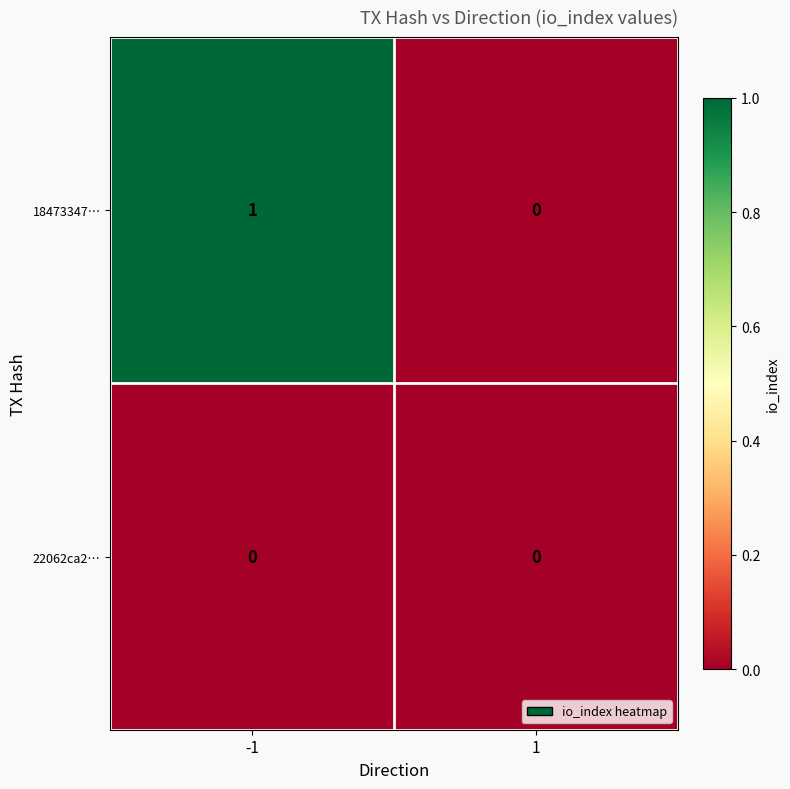

List the series in order of their peak value, lowest first.

22062ca2…, 18473347…